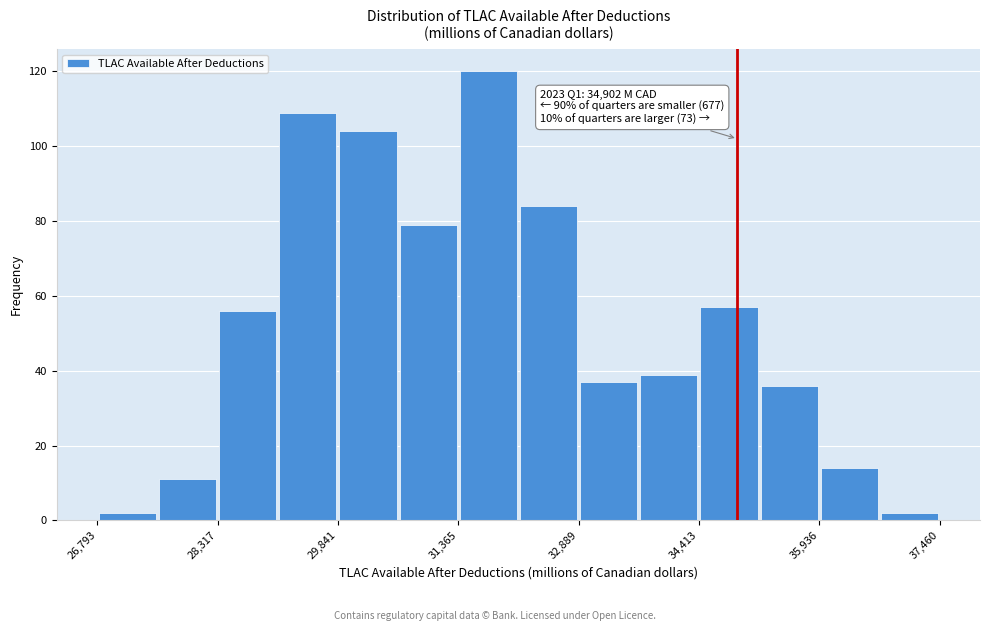

Around what value on the x-axis is the tallest bar? Give the approximate position of its centre, as read against the axis.

31800